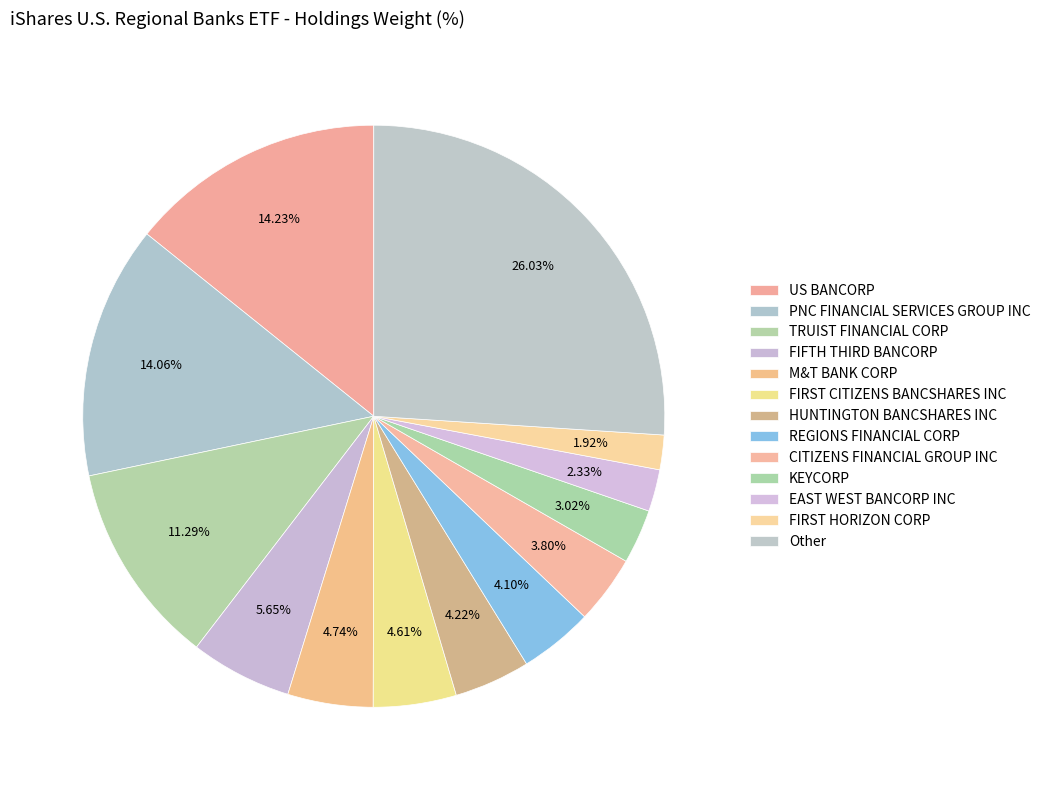

The HUNTINGTON BANCSHARES INC slice represents 16% of the pie. True or false?

False